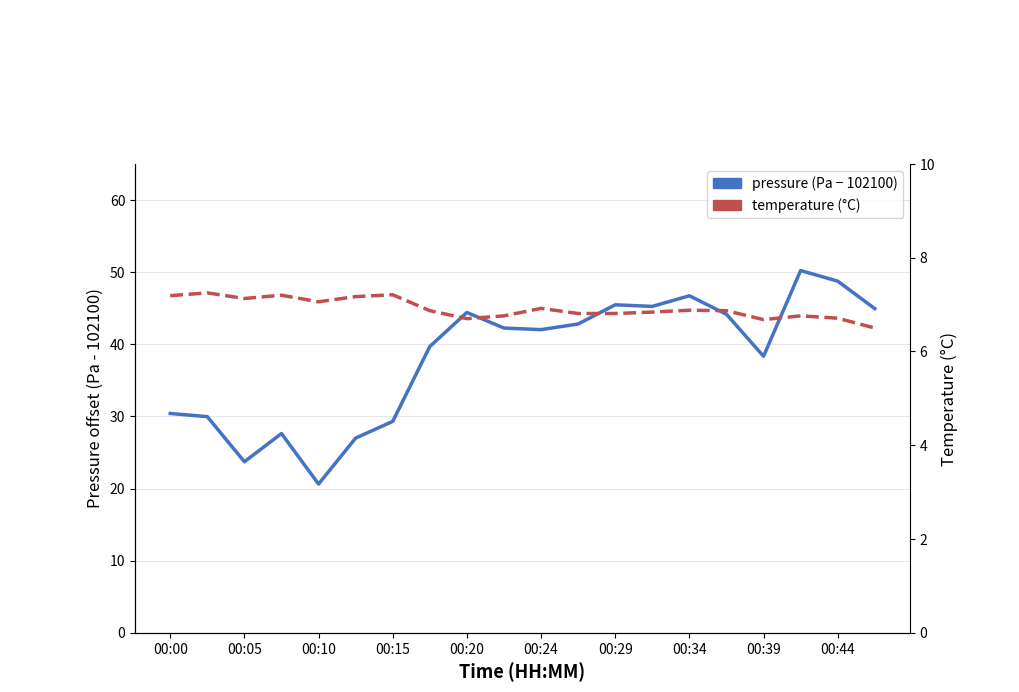

Which series has the largest total across all categories?

pressure (Pa - 102100)